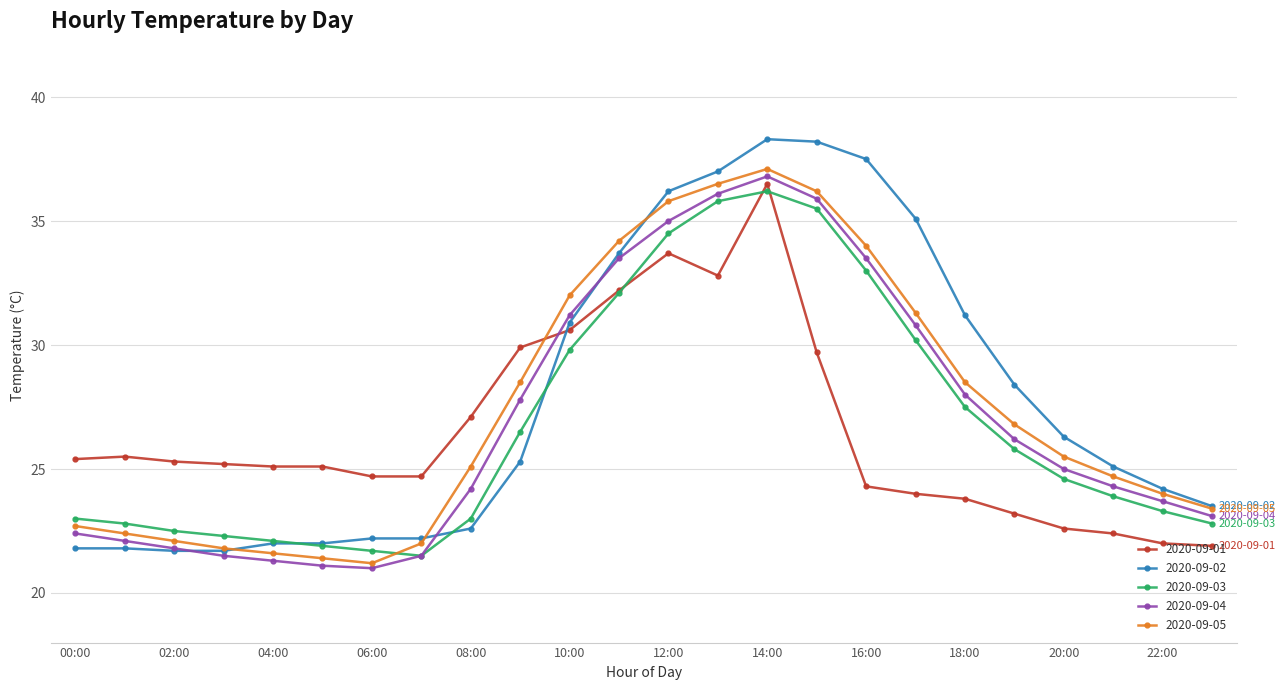

Which series ends up on top after the final intersection of 2020-09-02 and 2020-09-01?

2020-09-02